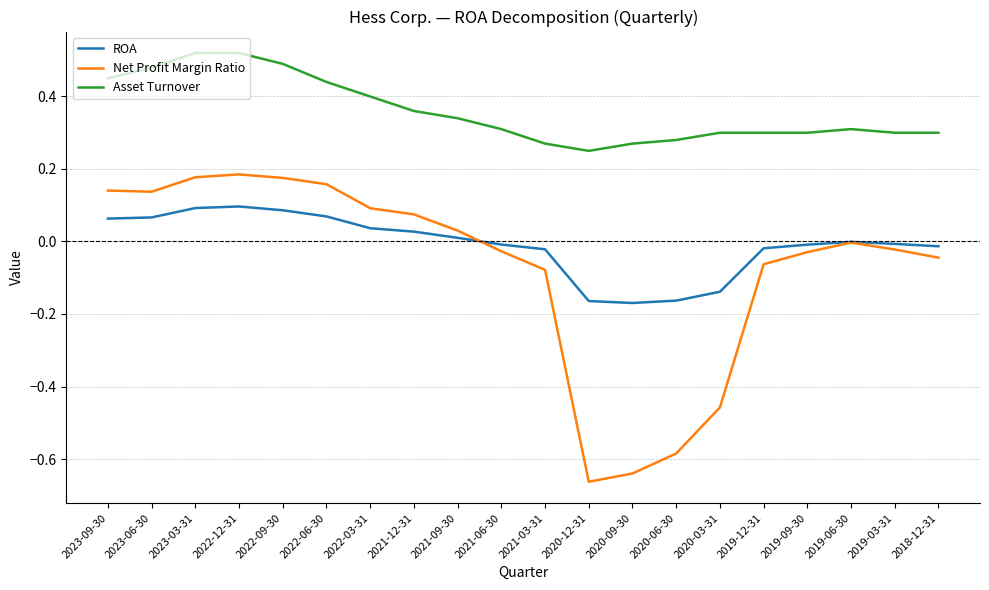

True or false: Net Profit Margin Ratio and ROA intersect in this chart.

True